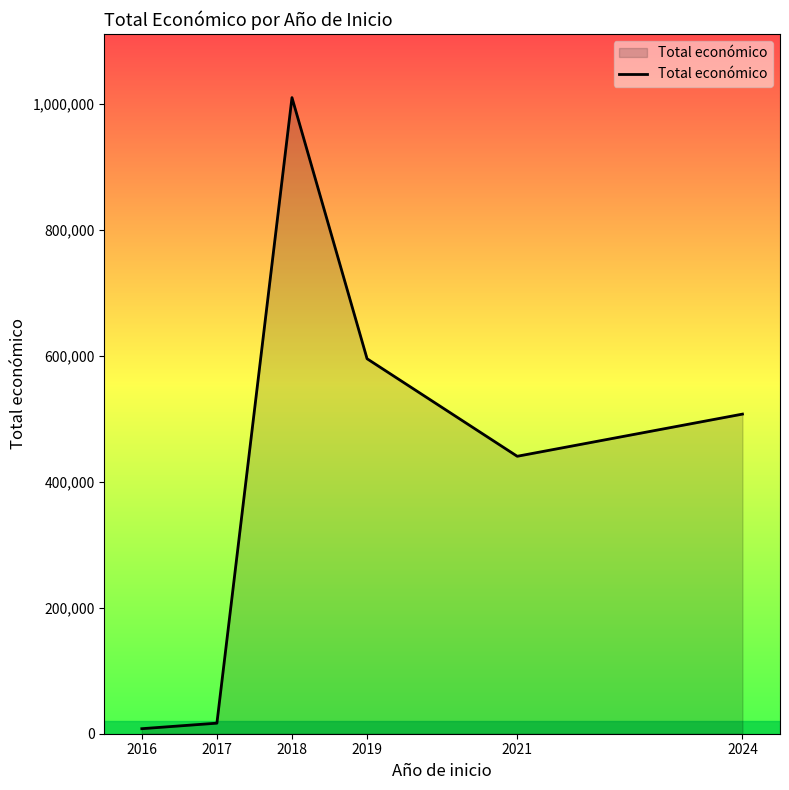

What is the difference between the values at 2024 and 2017?

490495